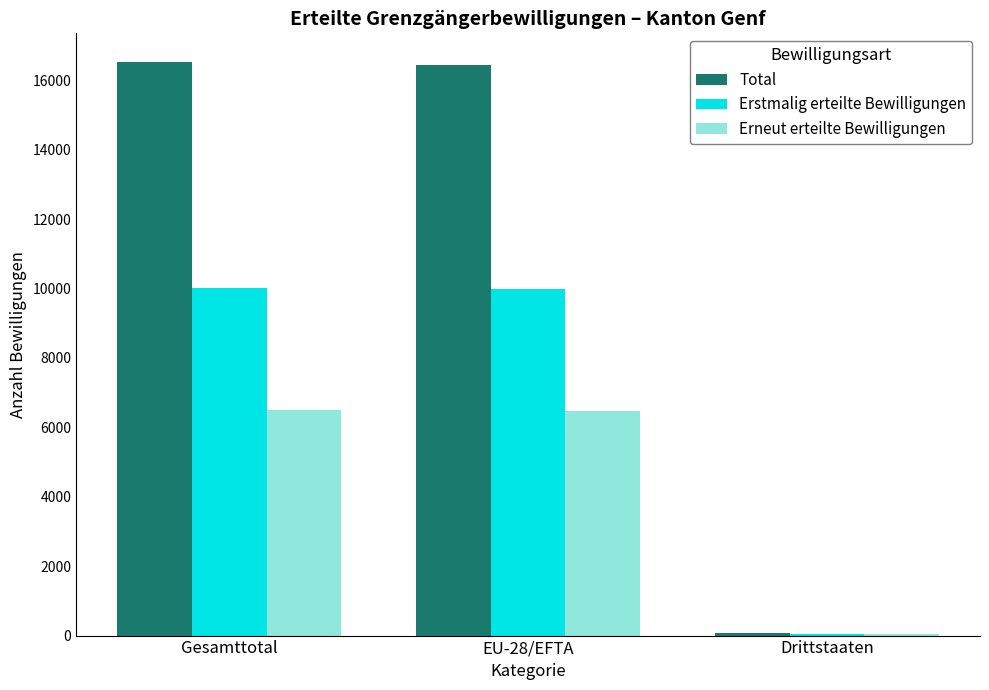

What is the sum of all Erneut erteilte Bewilligungen values?

13016